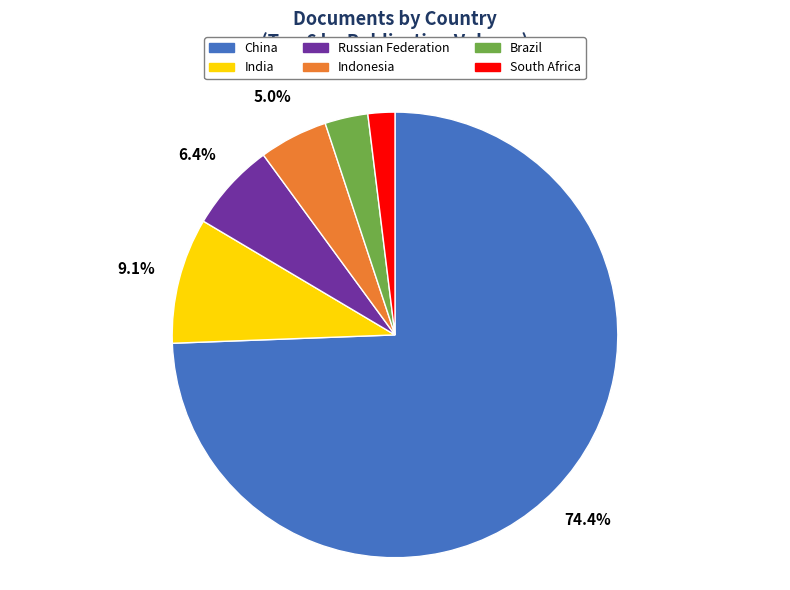

Which slice is the largest?

China